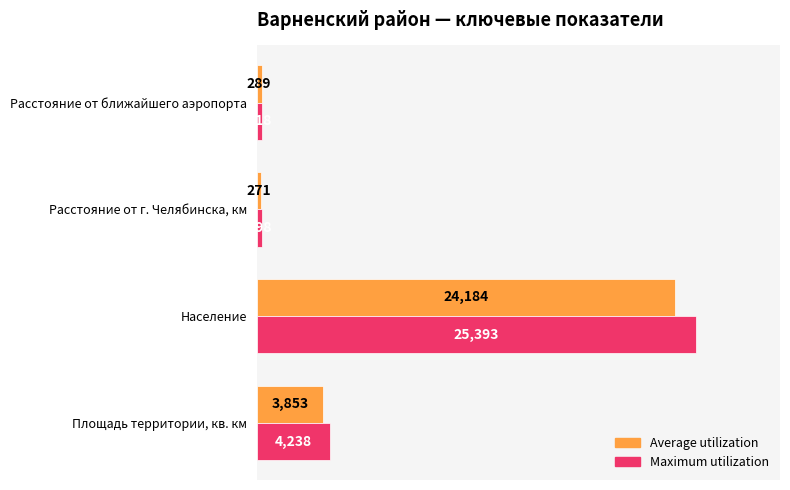

What is the difference between the second highest and second lowest values in the Maximum utilization series?

3920.4